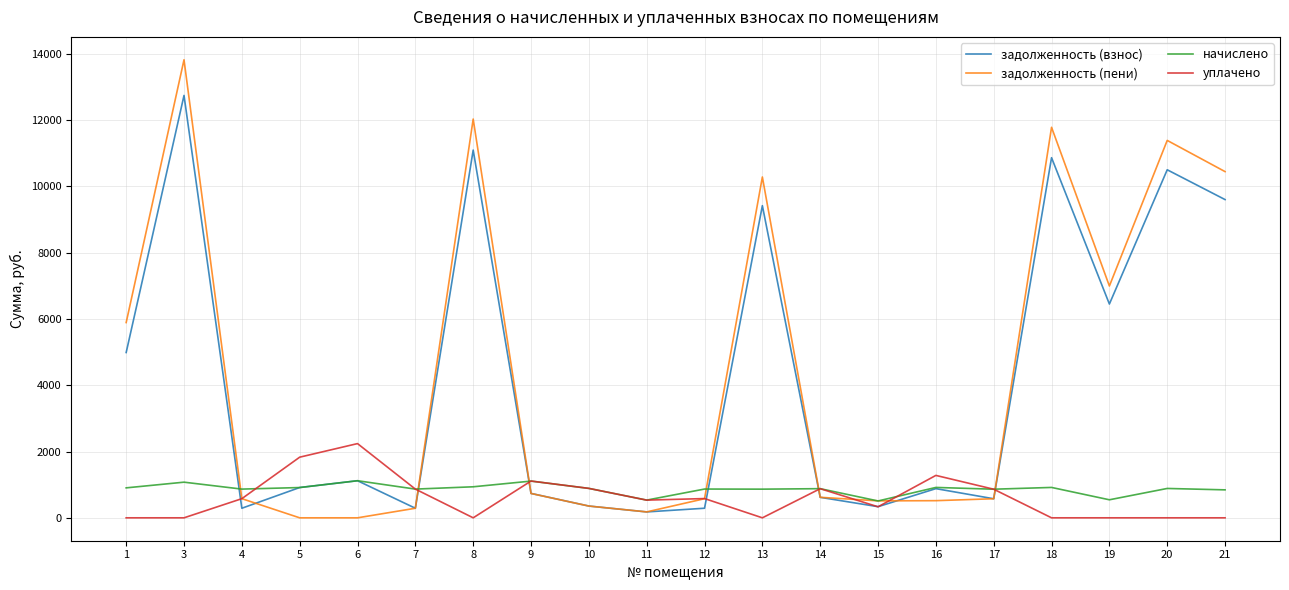

What is the lowest value of the начислено series?

508.7